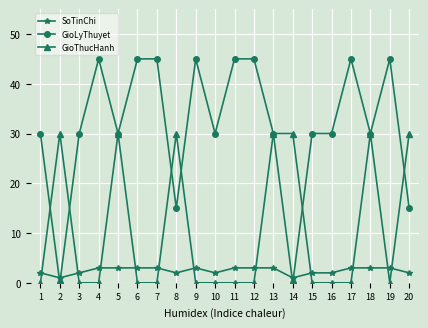

True or false: GioThucHanh has a value of 0 at 17.

True